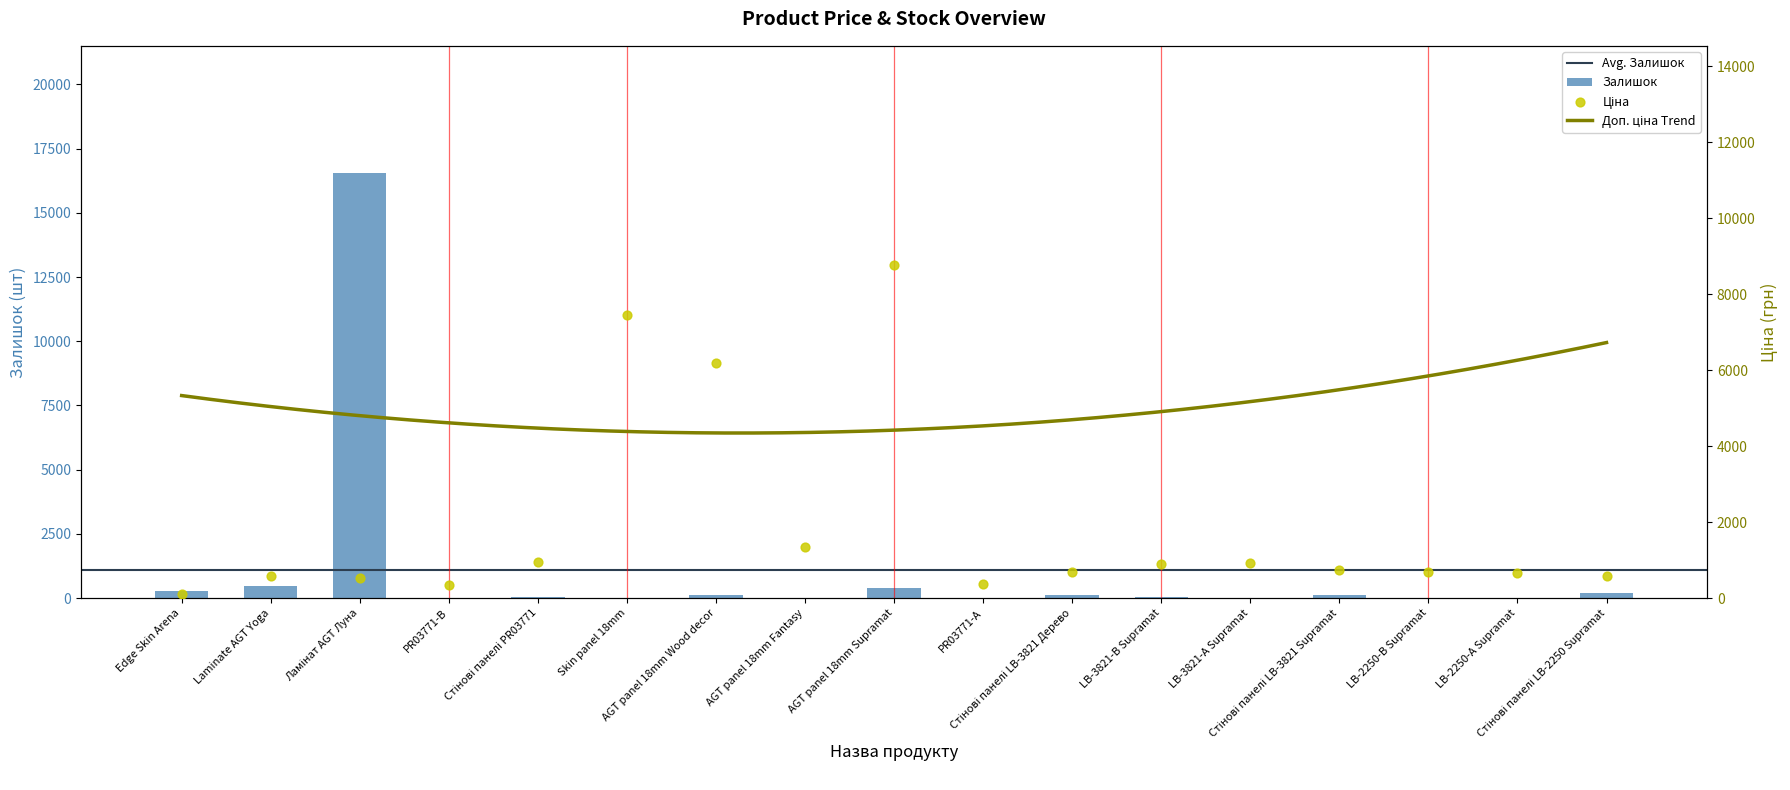

At how many categories does at least one series exceed 6020?

4